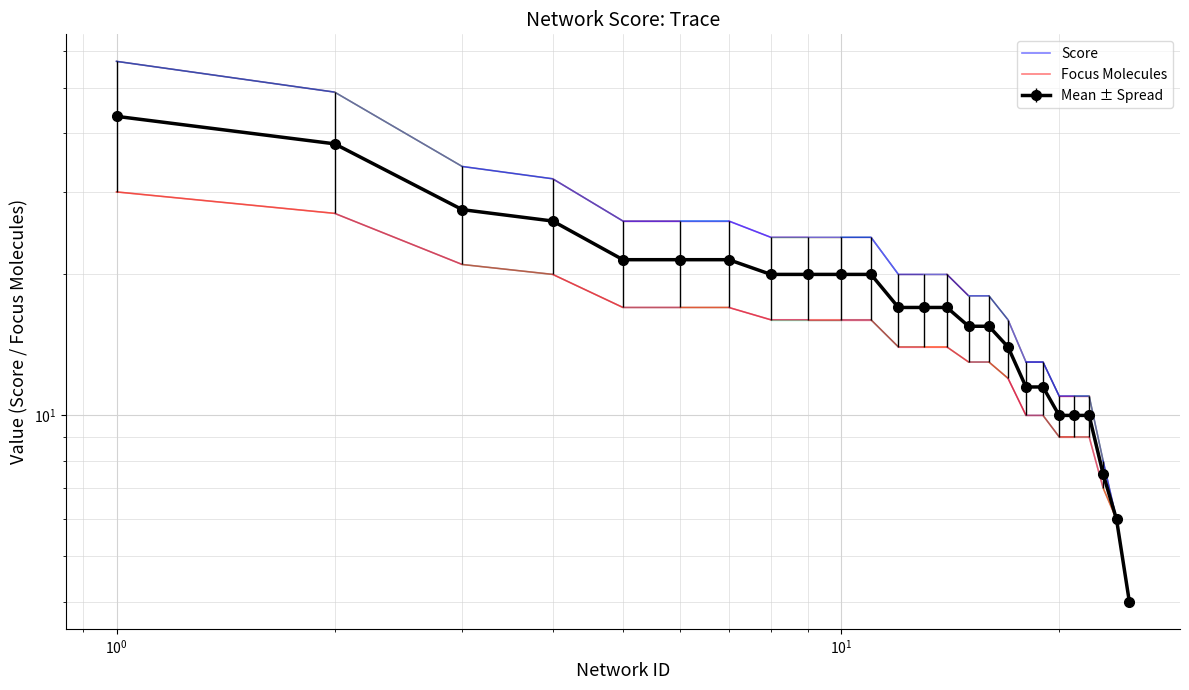

List the series in order of their overall mean, lowest first.

Focus Molecules, Score